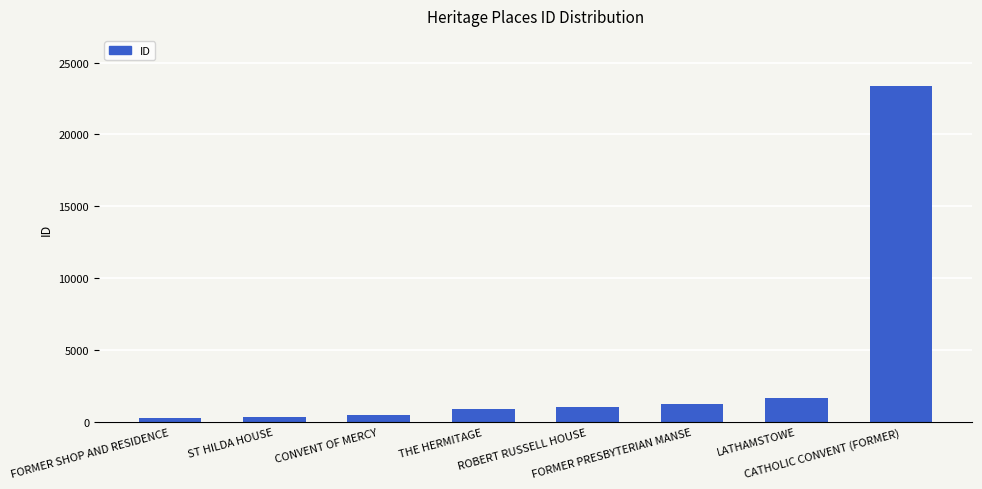

Where is the data nearest to the value 11813?

LATHAMSTOWE